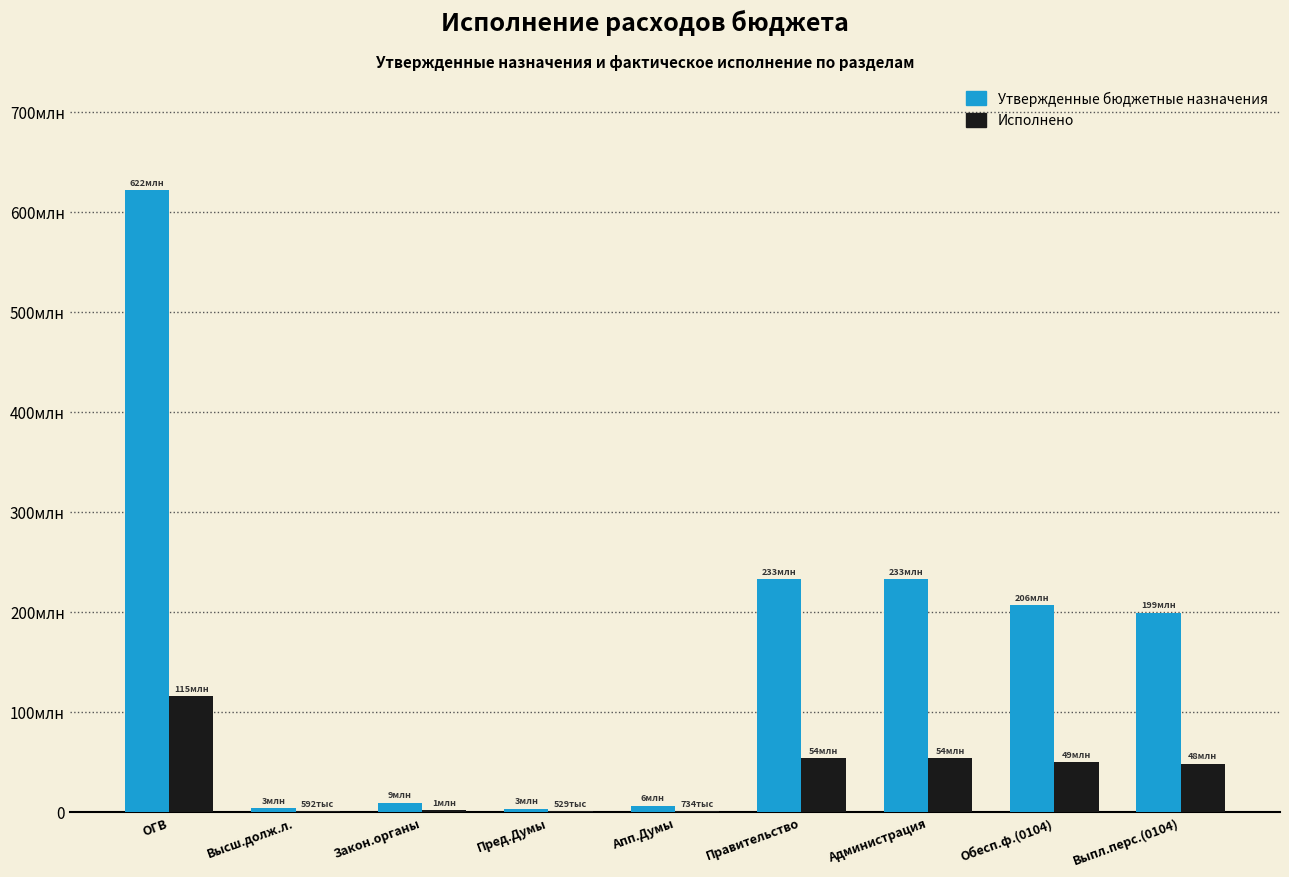

Rank the series by their maximum value, from lowest to highest.

Исполнено, Утвержденные бюджетные назначения